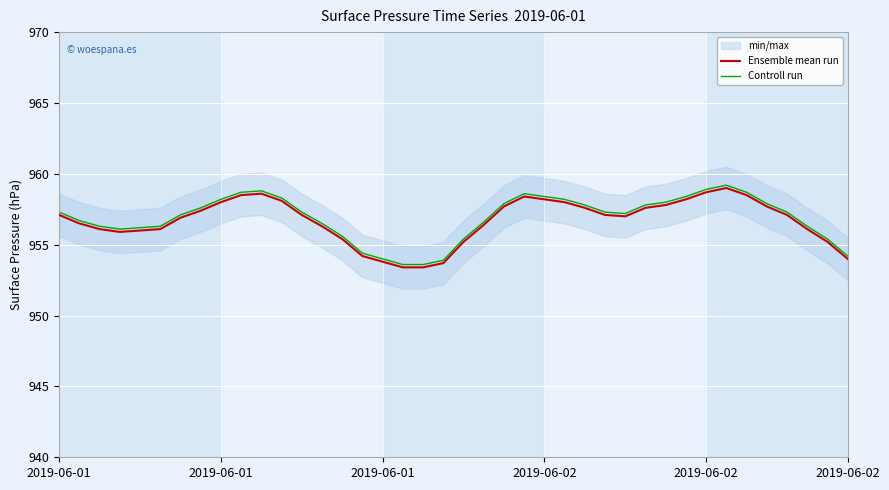

Where is the first local maximum for Controll run?

10